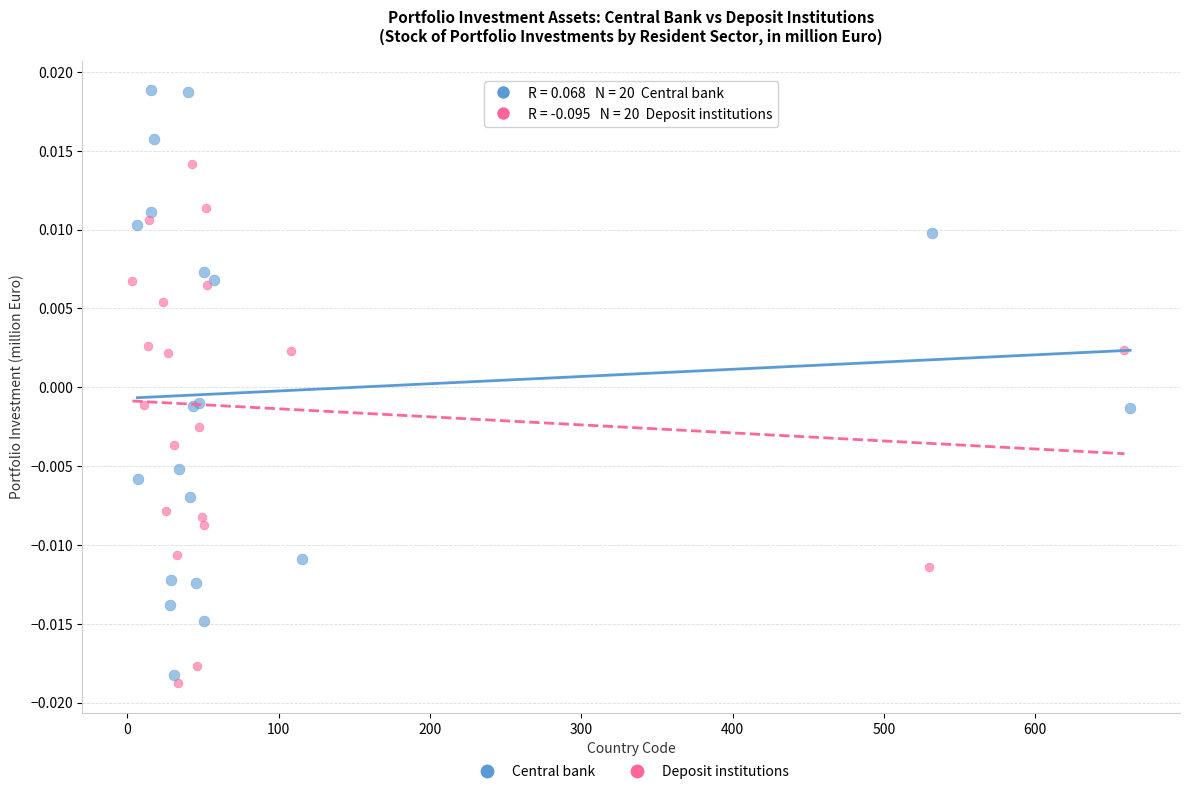

Which series reaches the maximum Y coordinate?

Central bank